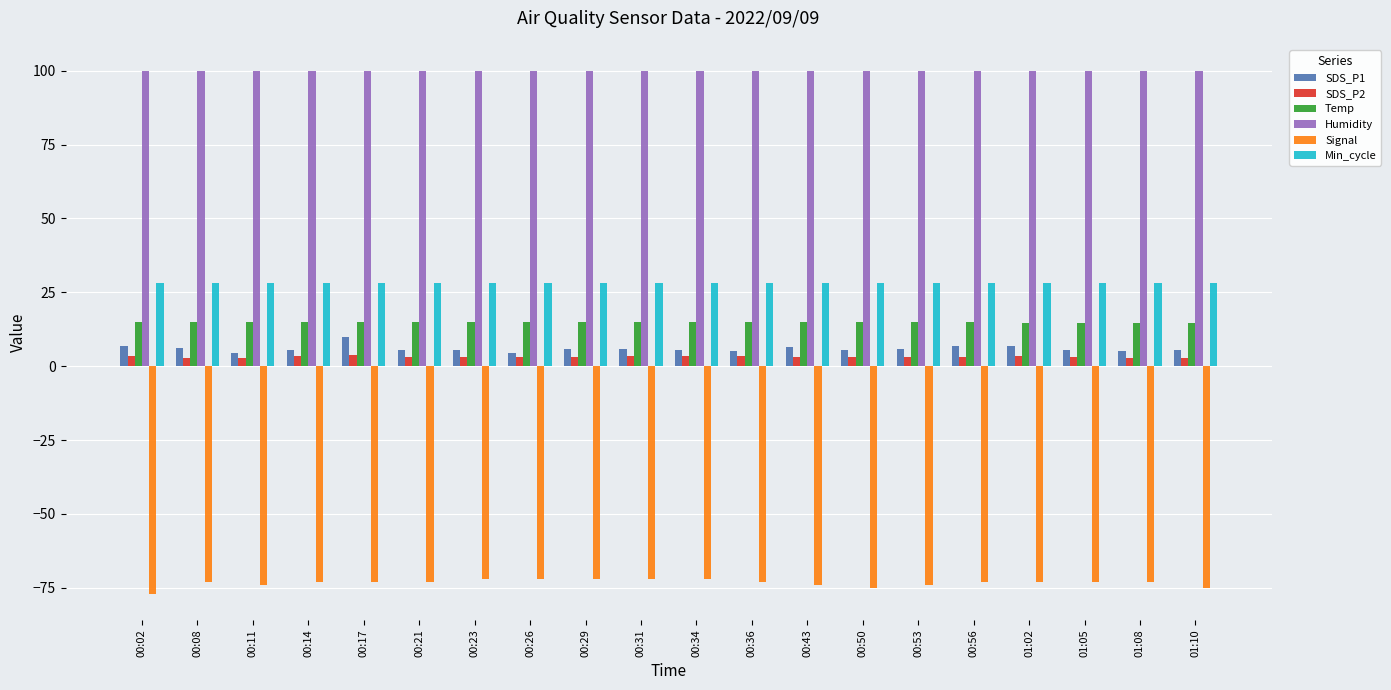

What are all the series names shown in the legend?

SDS_P1, SDS_P2, Temp, Humidity, Signal, Min_cycle